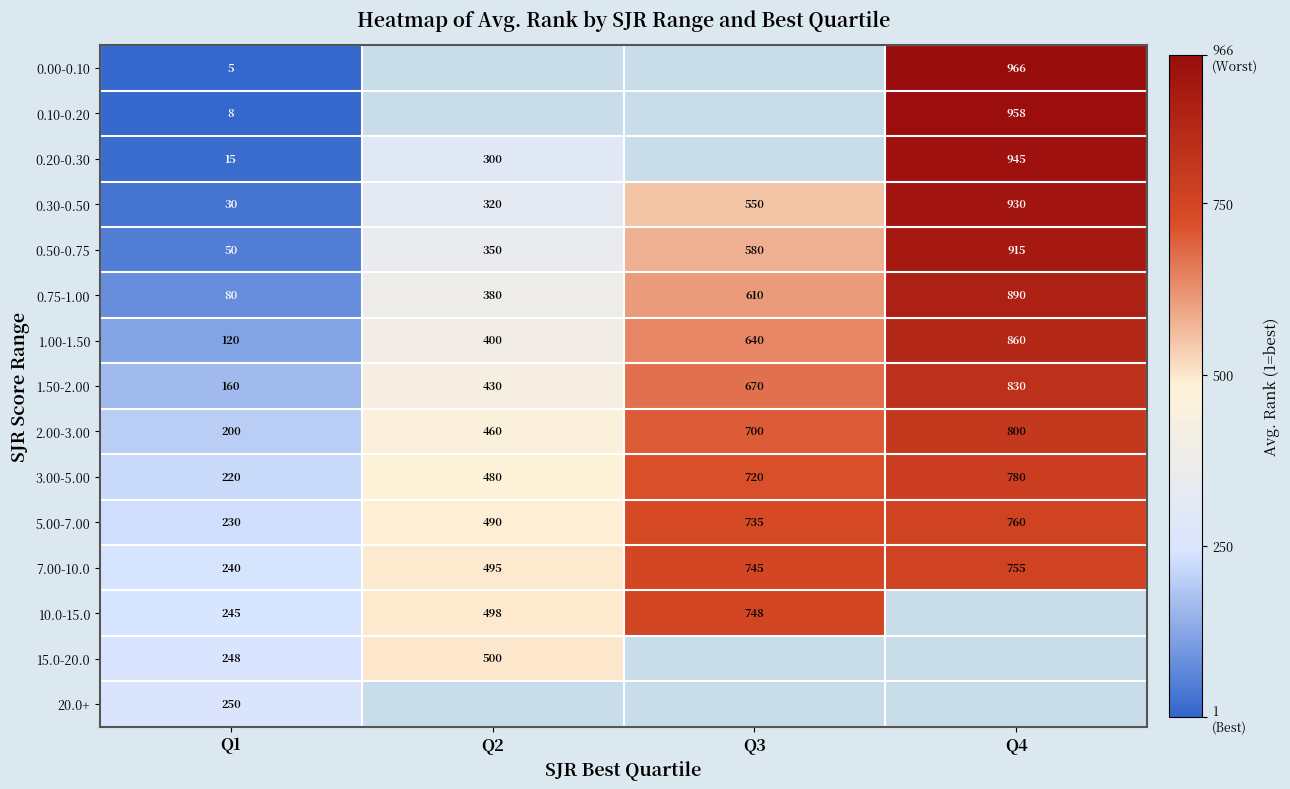

What is the difference between the highest and lowest values at Q1?

245